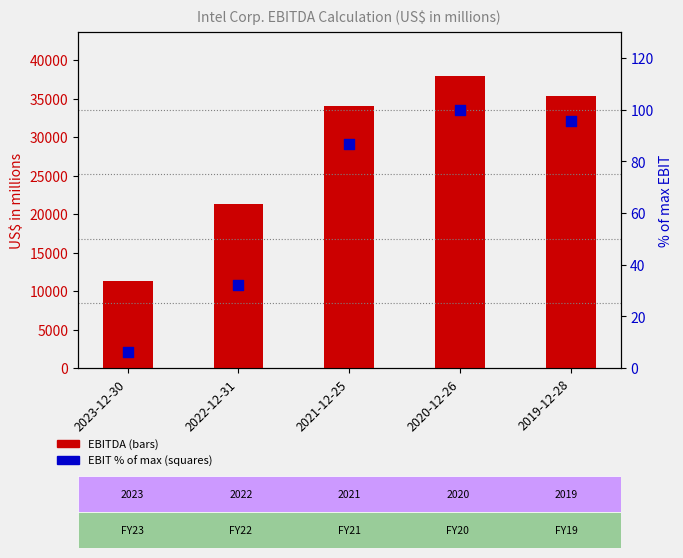

Which series reaches the maximum Y coordinate?

EBITDA